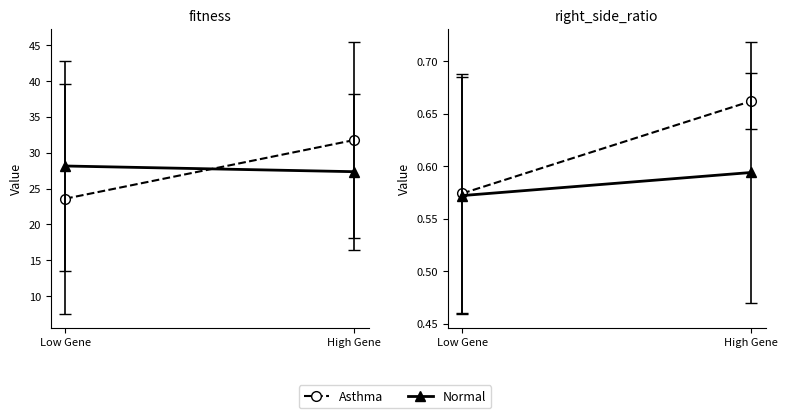

At which category is the sum across all series the highest?

High Gene